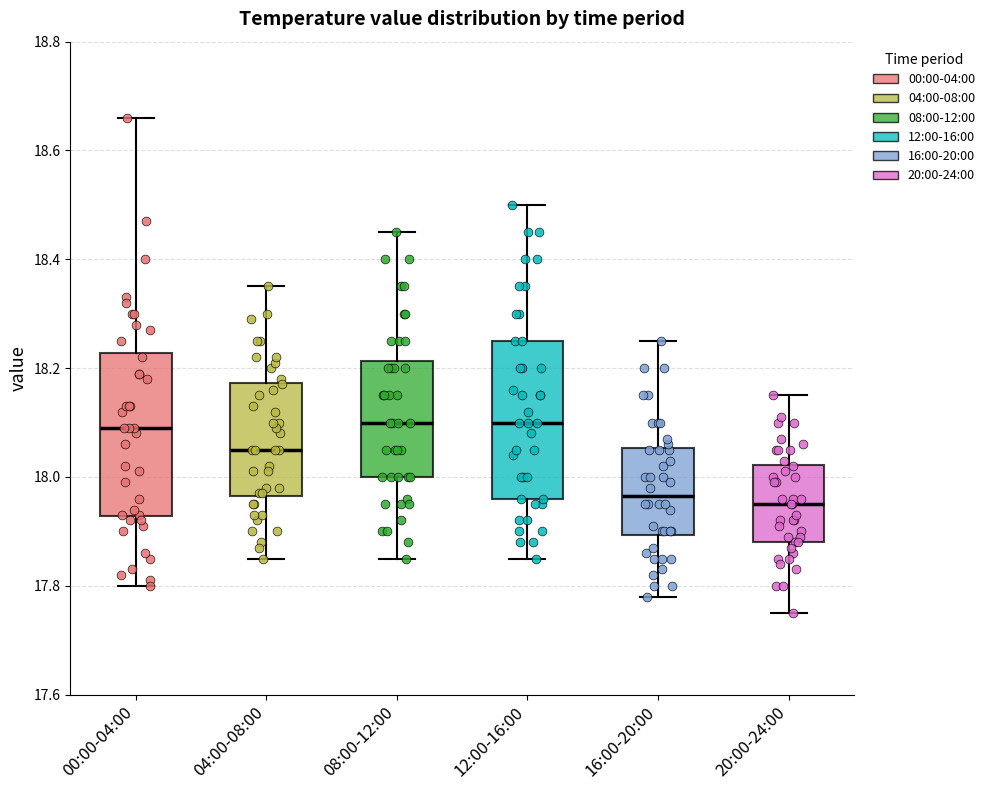

Reading left to right, transcribe this box plot: for each box, give where its median line is, the range the box spans, and where its two whiskers end, as read against the y-axis. The values are not printed on the chart, so give them approximately, as read against the axis.

00:00-04:00: median 18.10, box 17.92 to 18.22, whiskers 17.80 to 18.66
04:00-08:00: median 18.06, box 17.96 to 18.18, whiskers 17.86 to 18.36
08:00-12:00: median 18.10, box 18.00 to 18.22, whiskers 17.86 to 18.46
12:00-16:00: median 18.10, box 17.96 to 18.26, whiskers 17.86 to 18.50
16:00-20:00: median 17.96, box 17.90 to 18.06, whiskers 17.78 to 18.26
20:00-24:00: median 17.96, box 17.88 to 18.02, whiskers 17.76 to 18.16